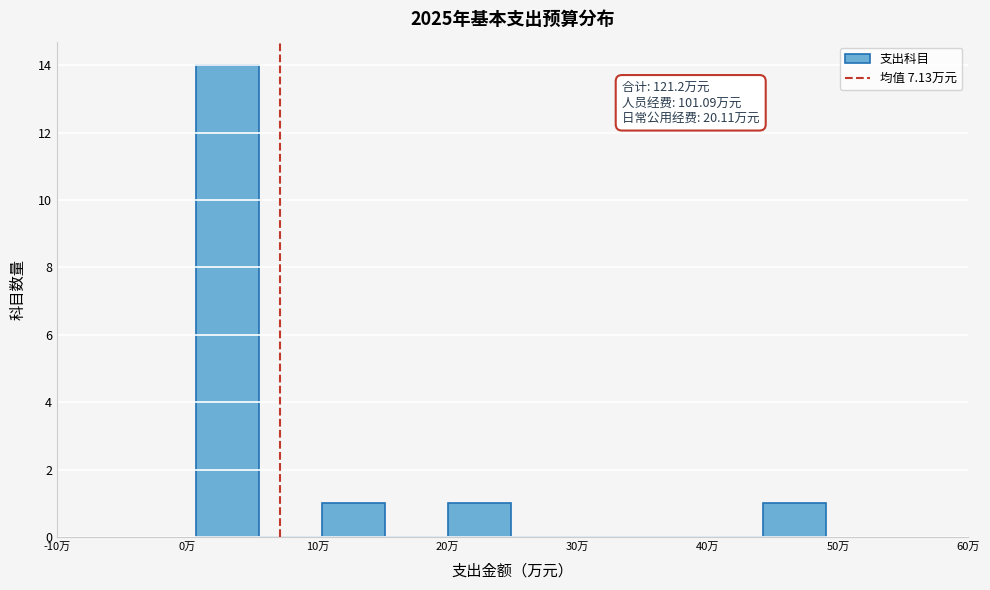

Over which range of the x-axis is the bar tallest?

1 to 6